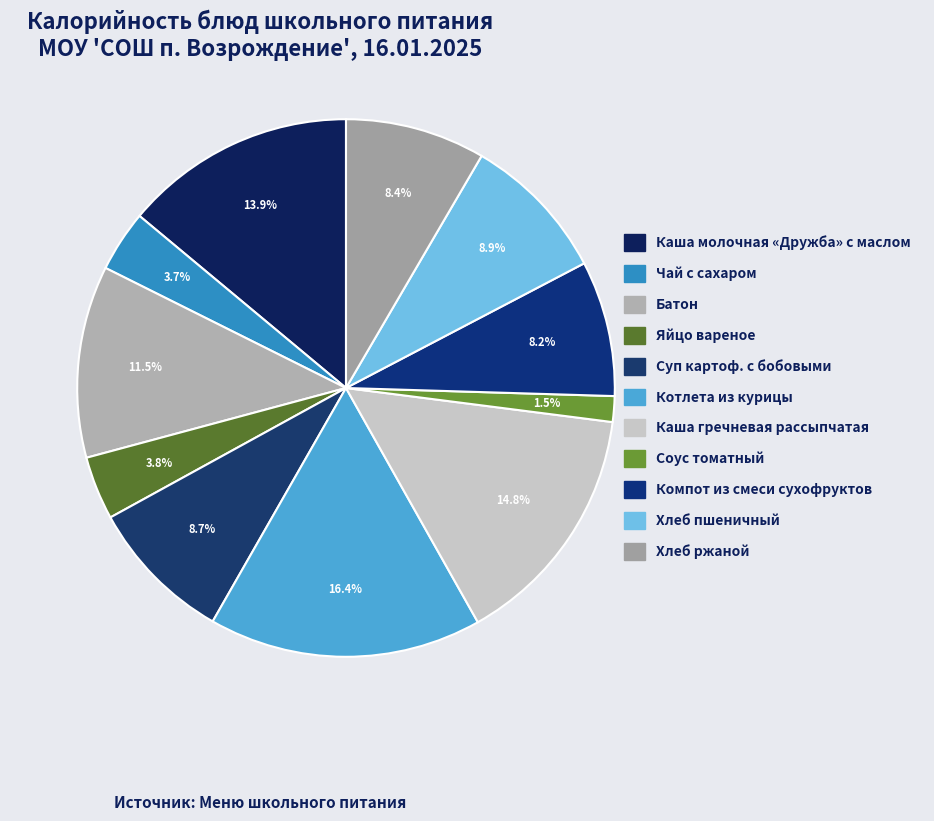

How much of the chart is everything except Яйцо вареное?

96.2%